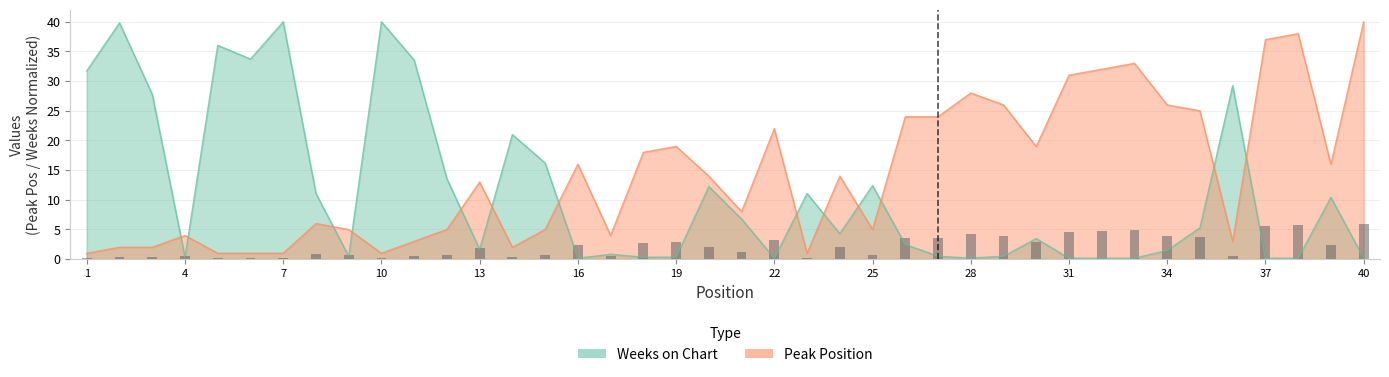

At how many categories does at least one series exceed 26?

16